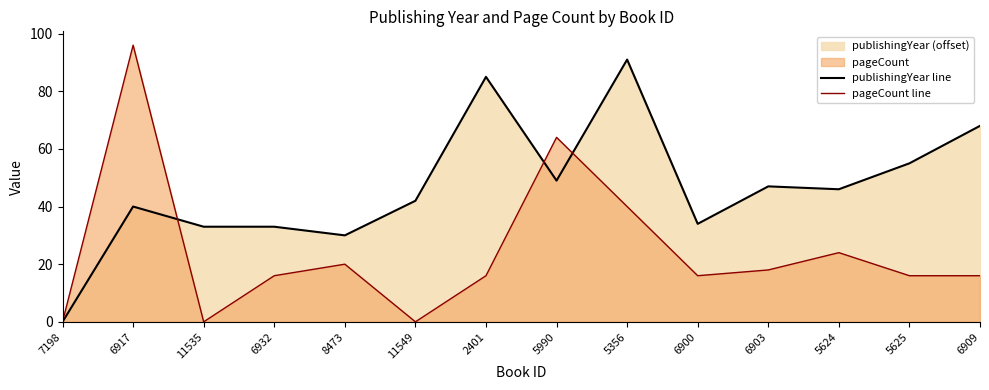

List the series in order of their overall mean, highest first.

publishingYear line, pageCount line